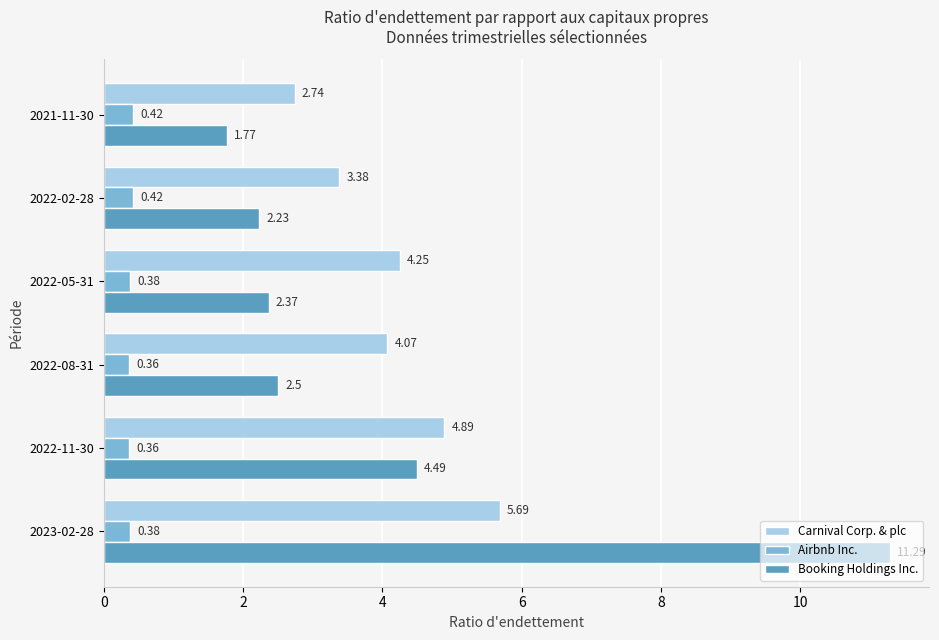

What is the sum of all Carnival Corp. & plc values?

25.0